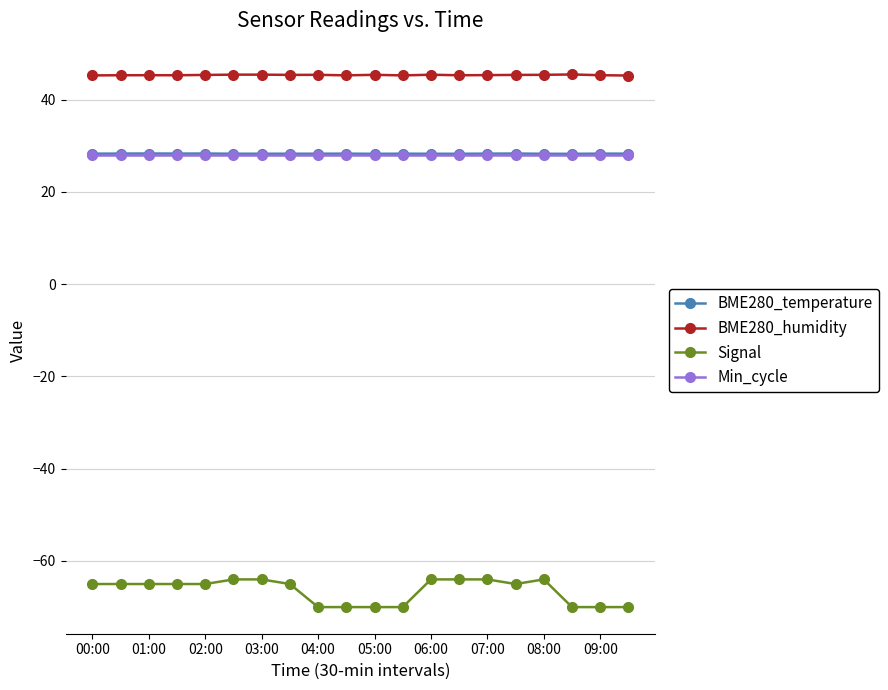

Which series has the largest total across all categories?

BME280_humidity